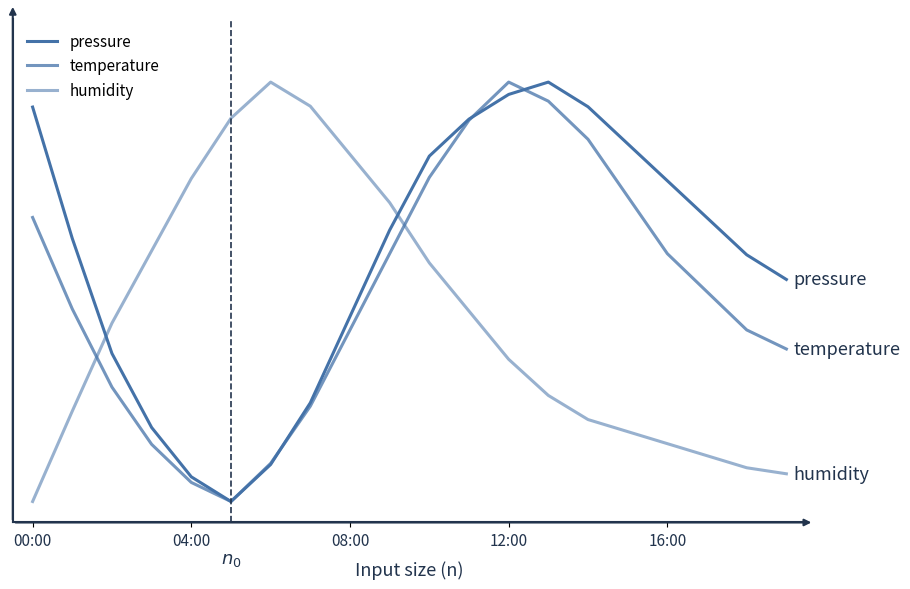

Does the chart display data point markers on the line(s)?

No